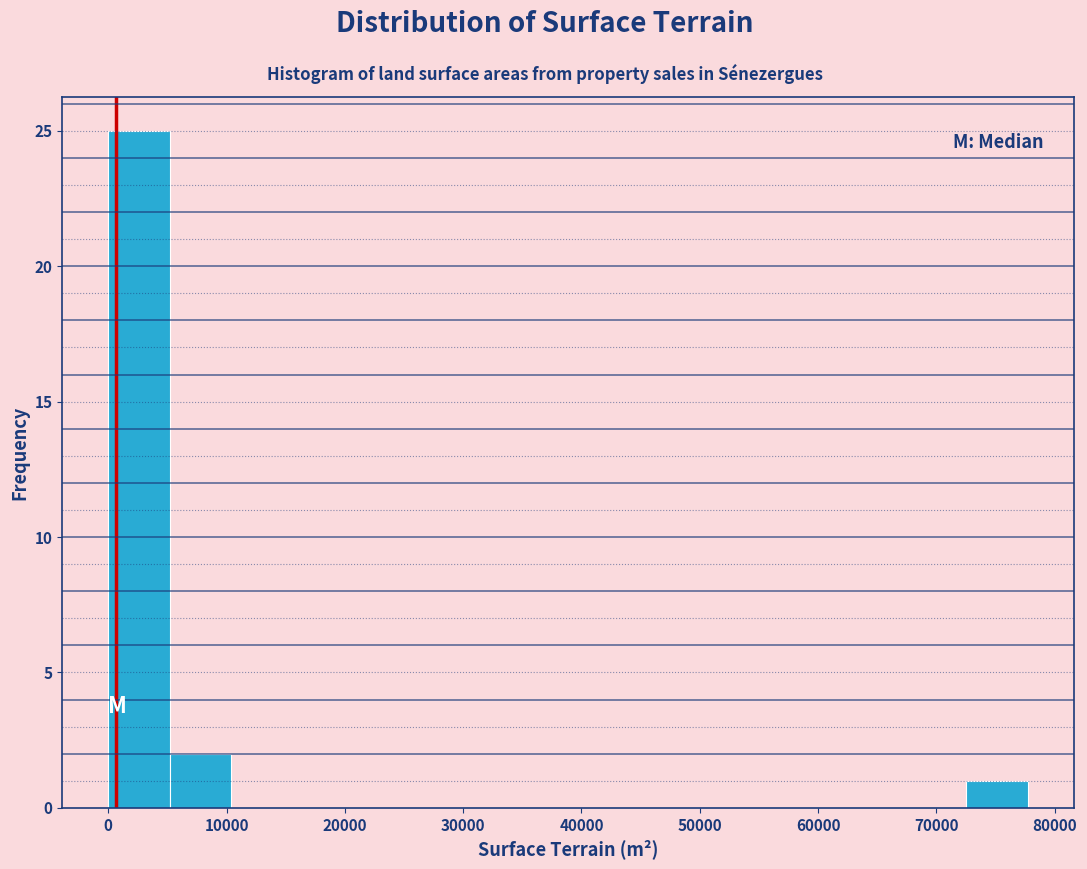

Which range on the x-axis has the tallest bar?

0 to 5000